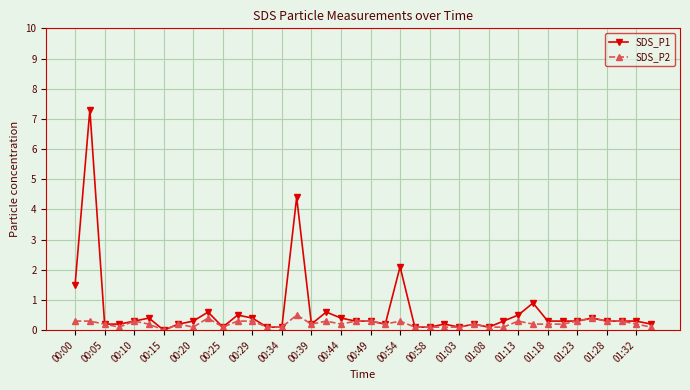

How many values in the SDS_P2 series exceed 0?

39